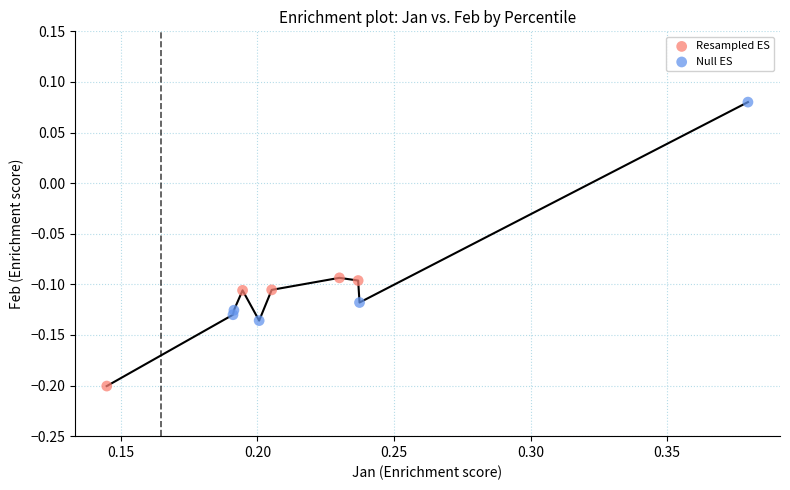

What are all the series names shown in the legend?

Resampled ES, Null ES